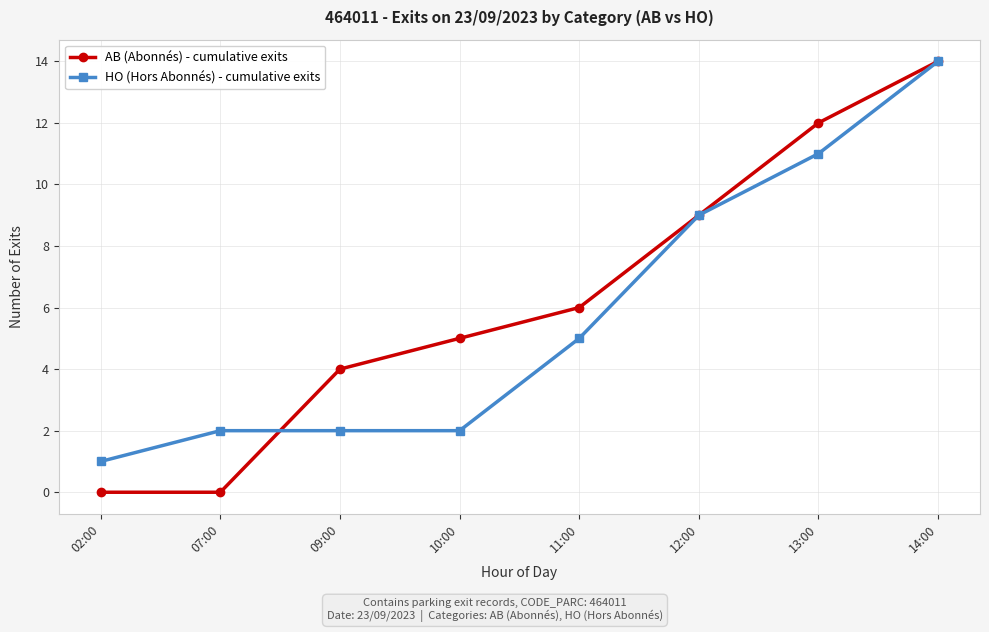

What is the sum of the HO (Hors Abonnés) - cumulative exits values at 10:00 and 09:00?

4